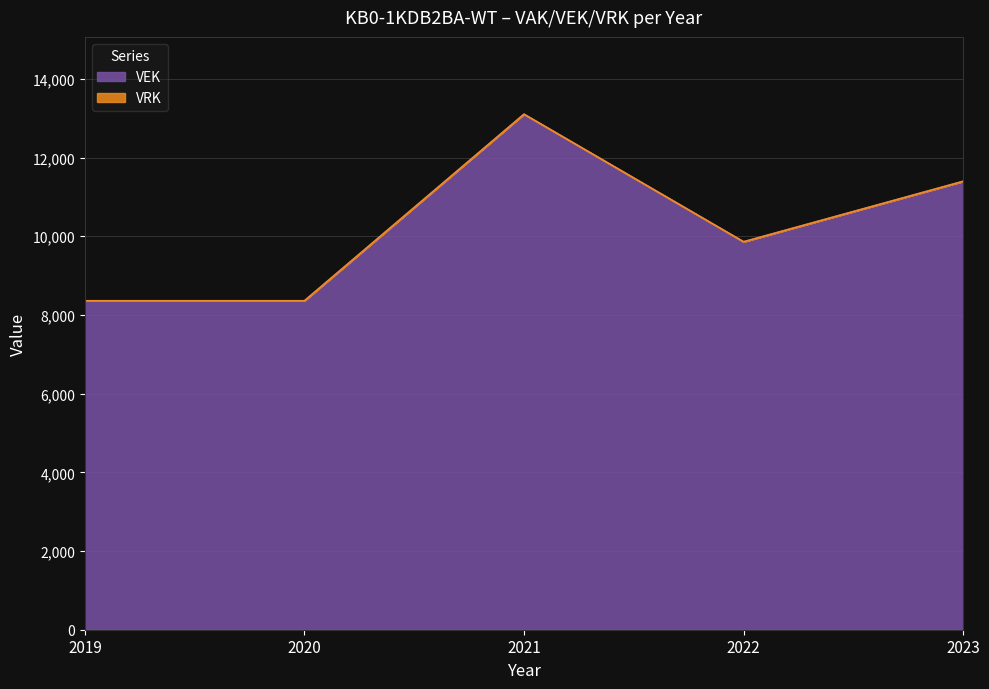

Between 2019 and 2023, which is larger?

2023